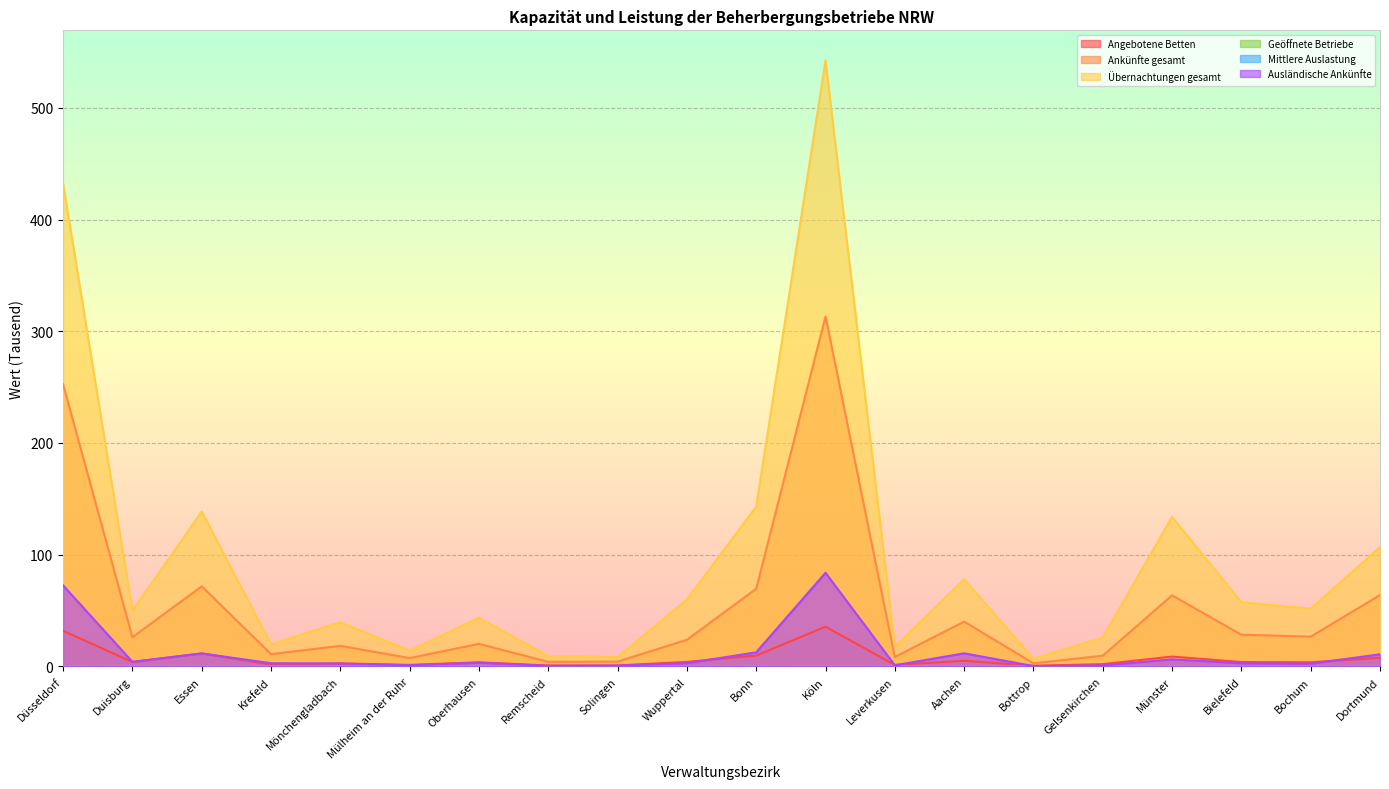

True or false: Ankünfte gesamt and Übernachtungen gesamt intersect in this chart.

False